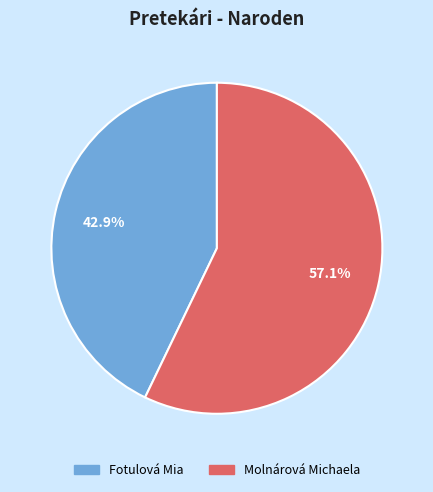

Which has a higher value, Molnárová Michaela or Fotulová Mia?

Molnárová Michaela